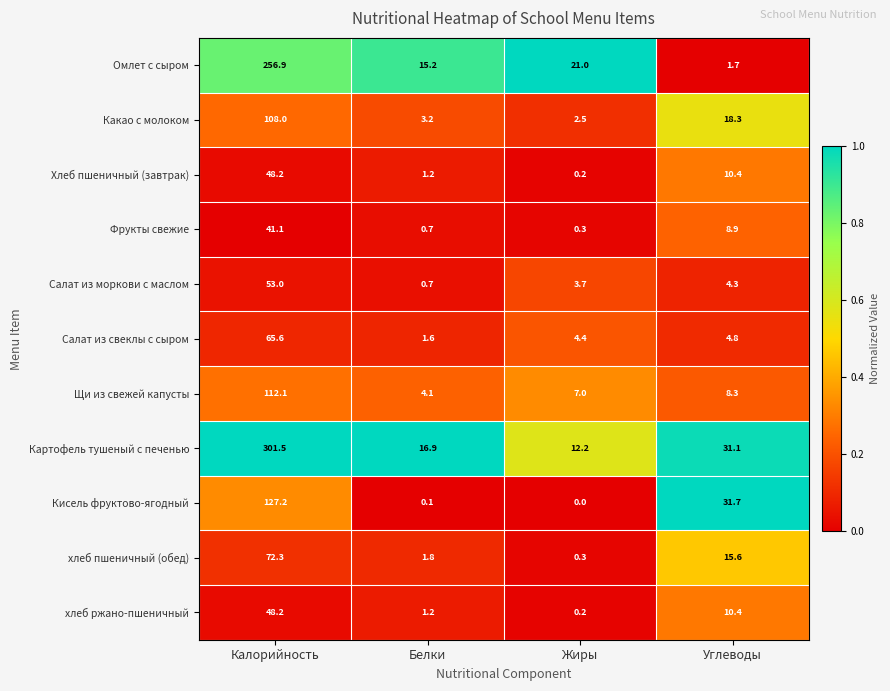

What is the average value of the Салат из свеклы с сыром series?

19.1